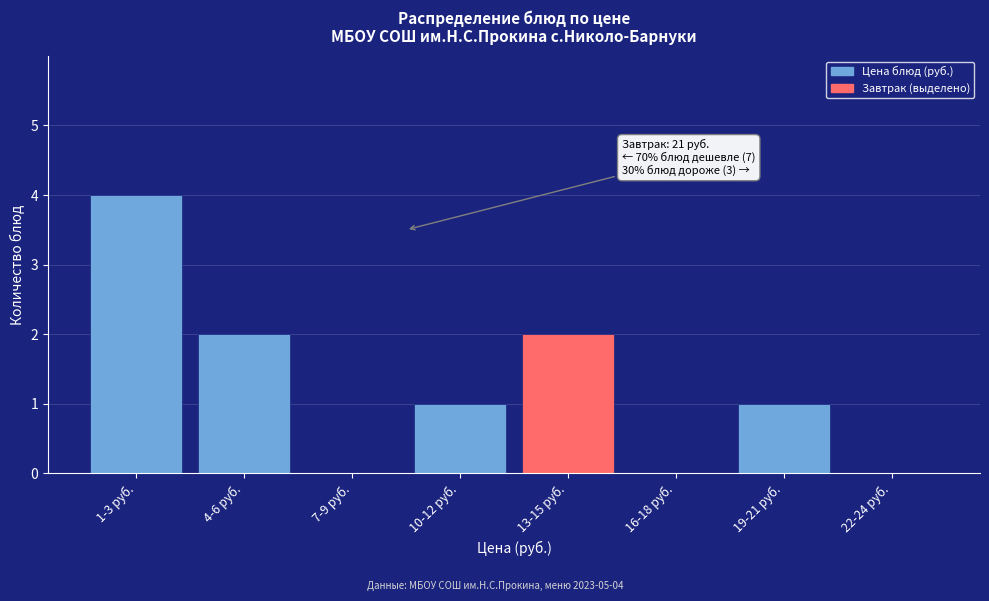

Reading left to right, what are all the values shown in this chart?

1-3 руб.=4	4-6 руб.=2	7-9 руб.=0	10-12 руб.=1	13-15 руб.=2	16-18 руб.=0	19-21 руб.=1	22-24 руб.=0